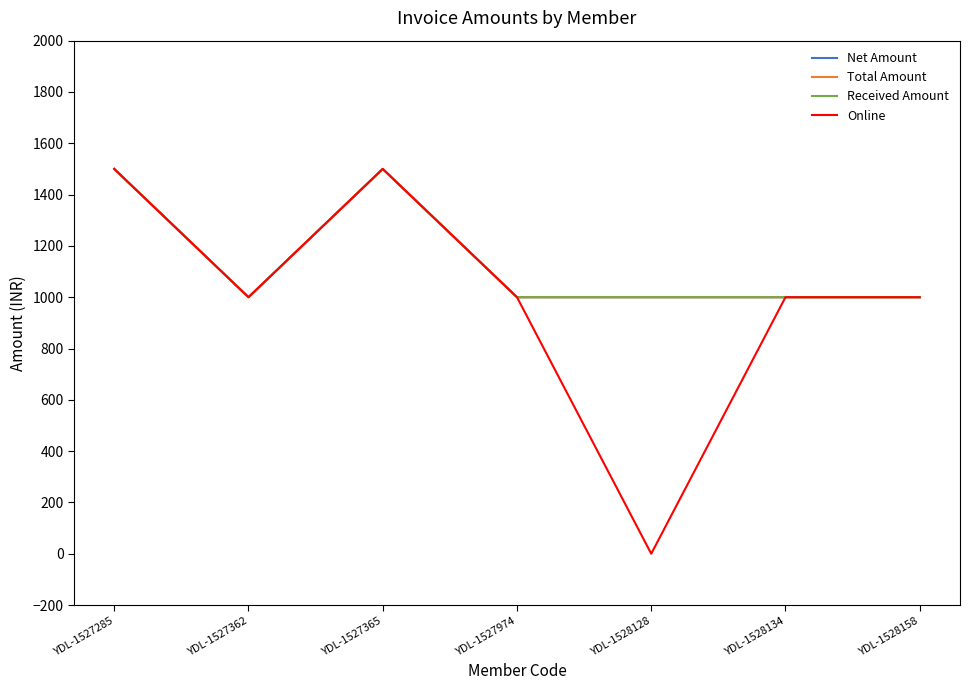

True or false: Total Amount and Received Amount cross at least once.

False